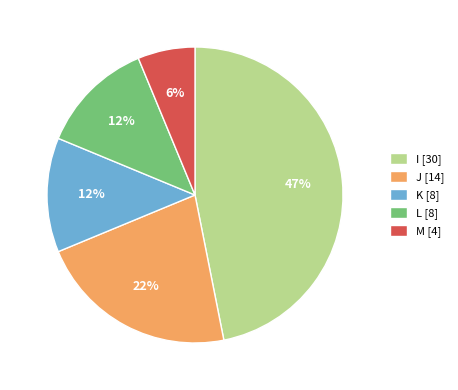

What is the smallest slice in the pie chart?

M [4]